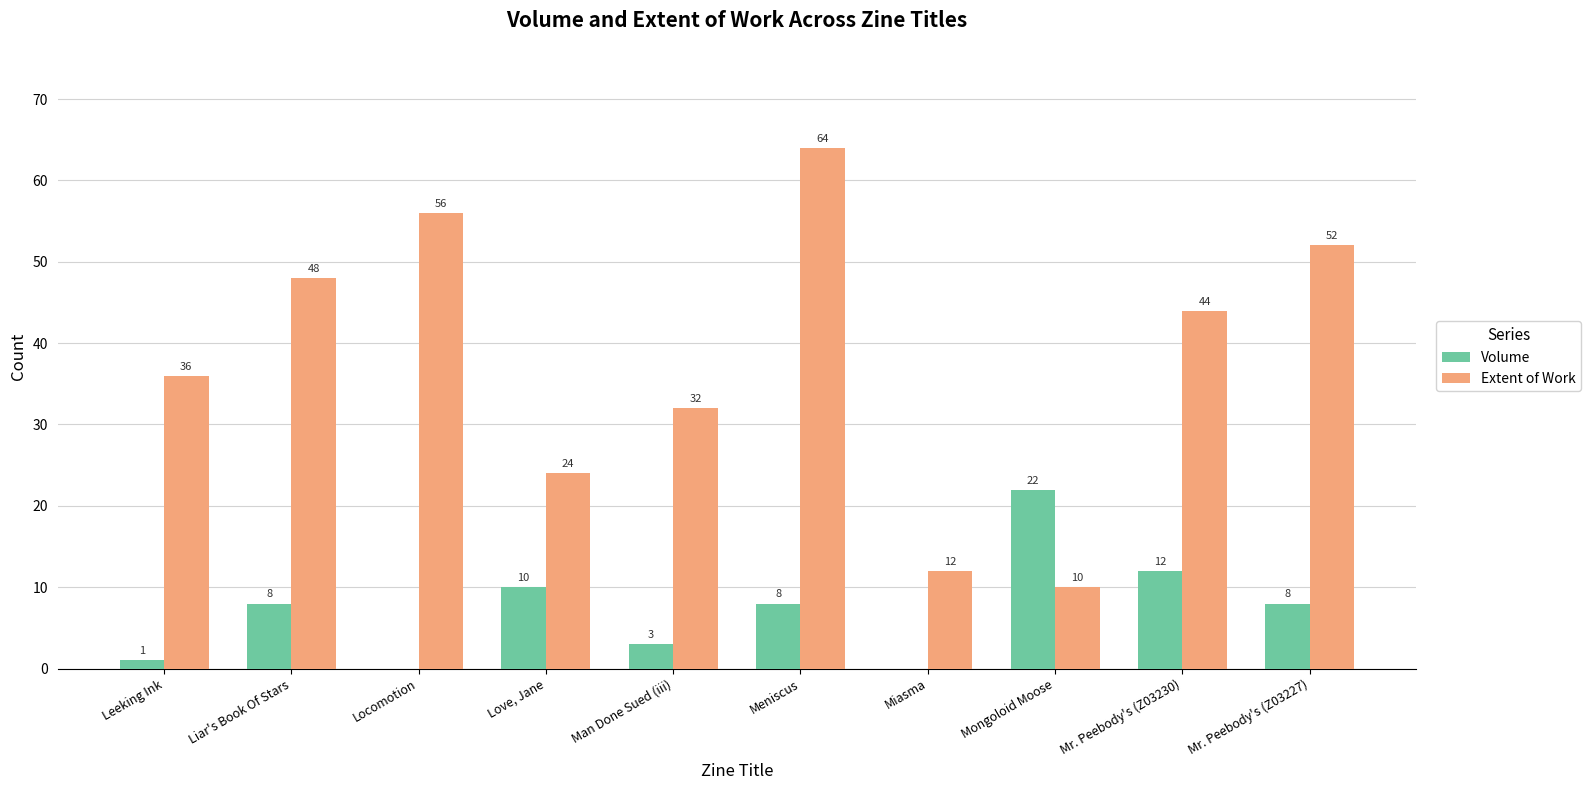

Count the number of data series in this chart.

2